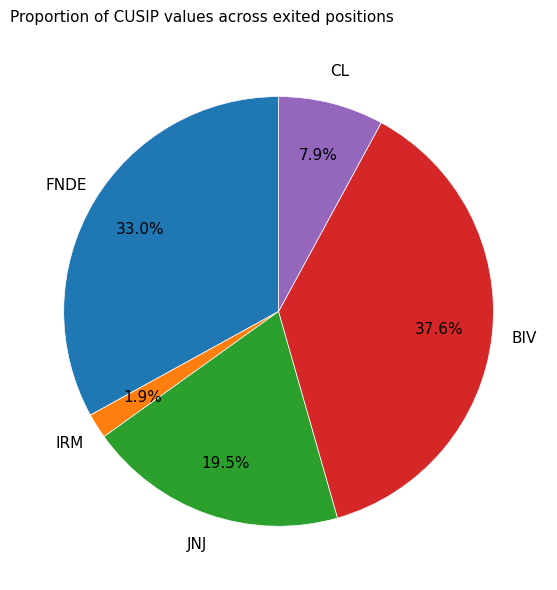

How much of the chart is everything except BIV?

62.4%